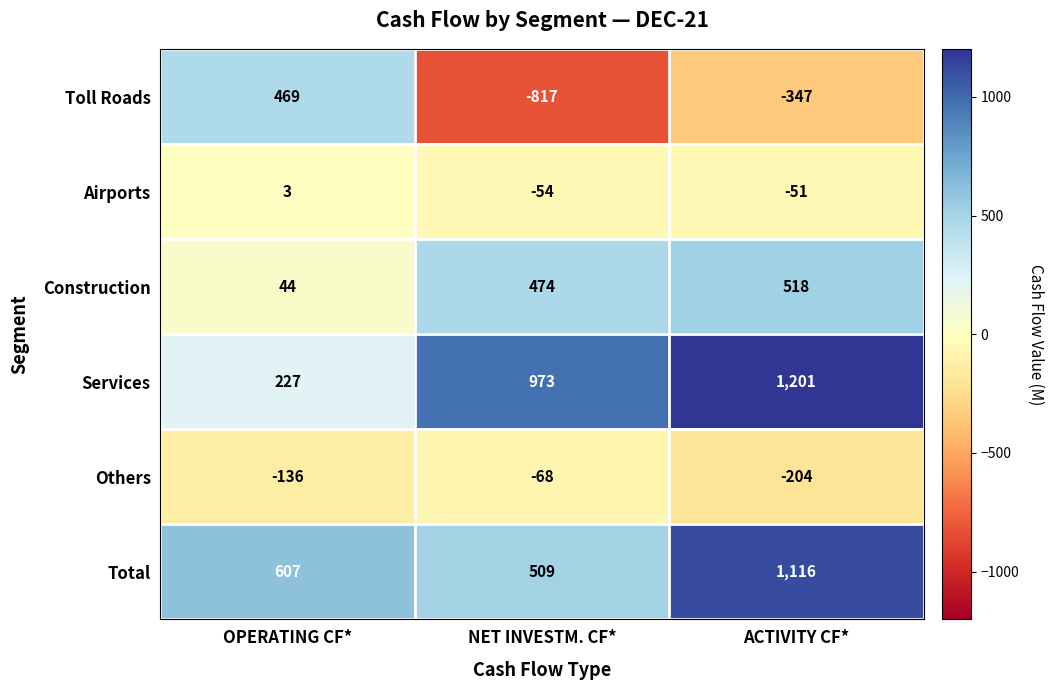

Reading right to left, list all the values displayed in this chart.

Toll Roads: -347	-817	469
Airports: -51	-54	3
Construction: 518	474	44
Services: 1201	973	227
Others: -204	-68	-136
Total: 1116	509	607